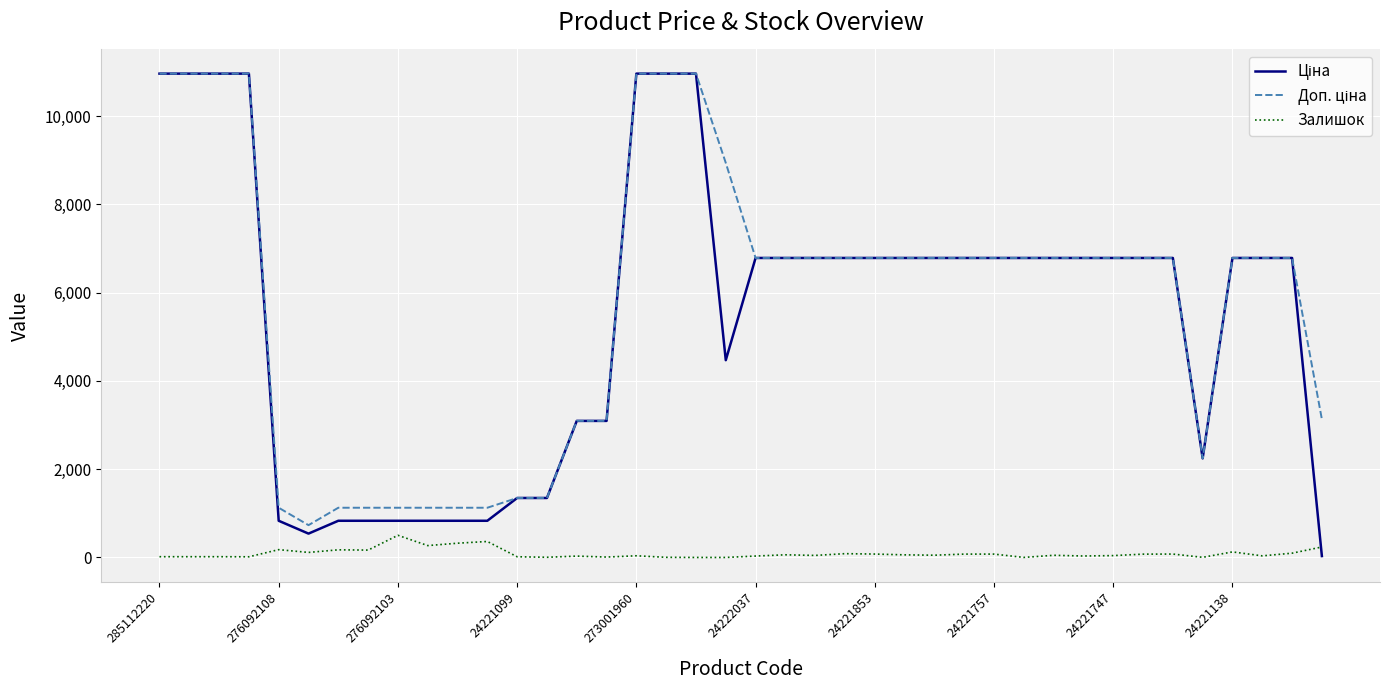

What is the maximum value shown in the chart?

10964.4